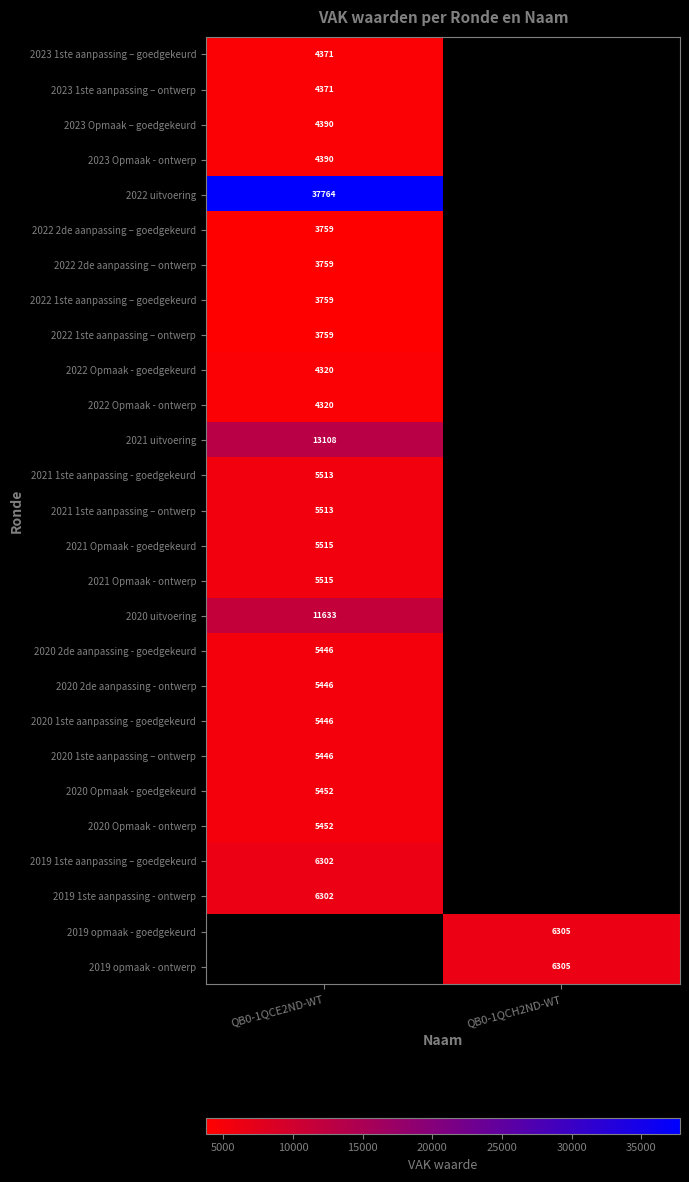

Is it true that 2023 Opmaak – goedgekeurd equals 1314 at QB0-1QCE2ND-WT?

False